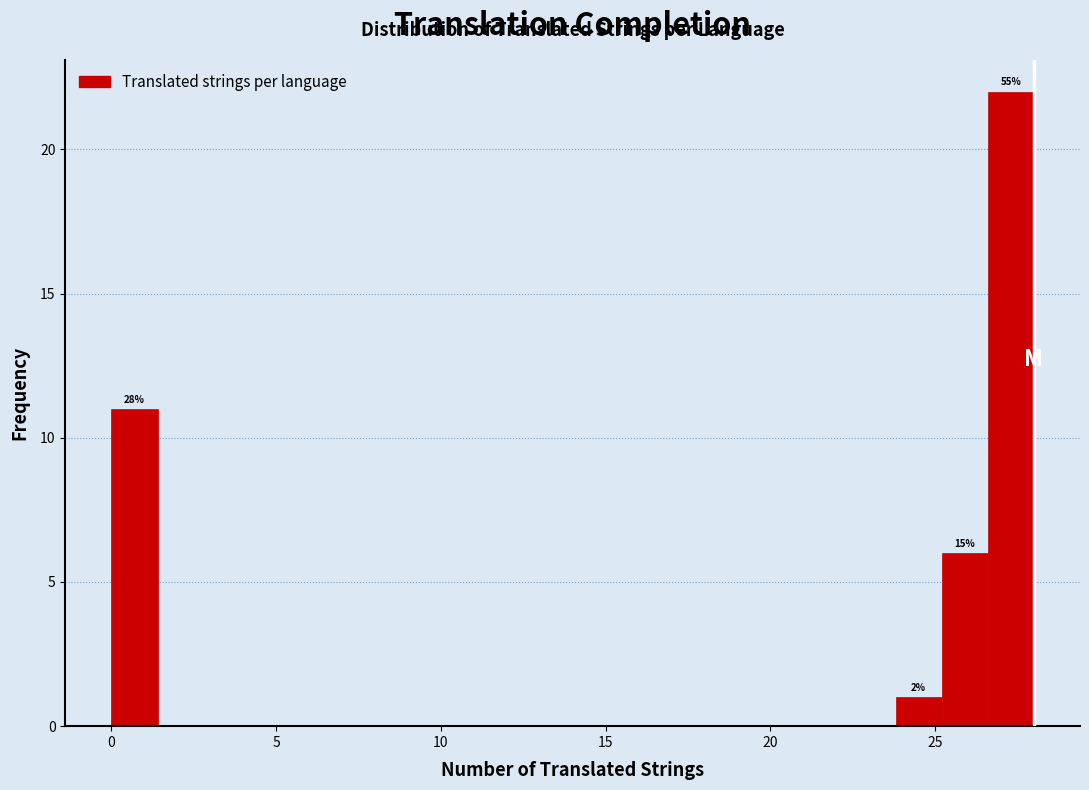

Read against the x-axis, roughly where is the centre of the tallest bar?

27.5